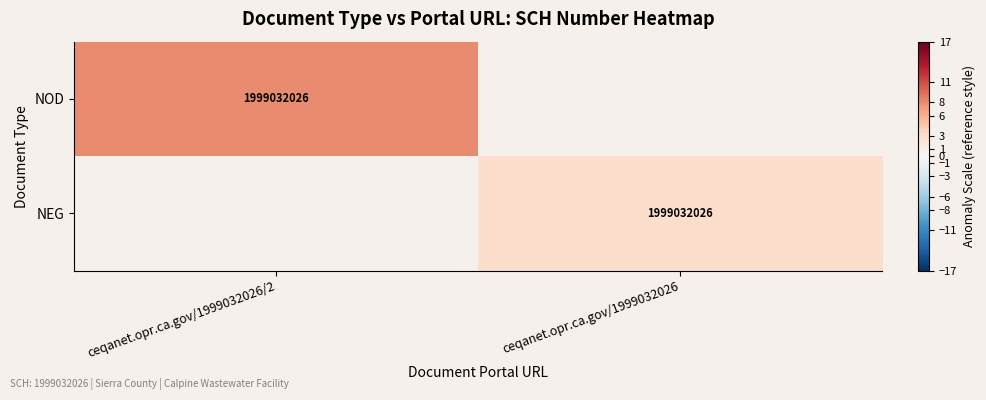

Which category has the lowest value across all series?

ceqanet.opr.ca.gov/1999032026